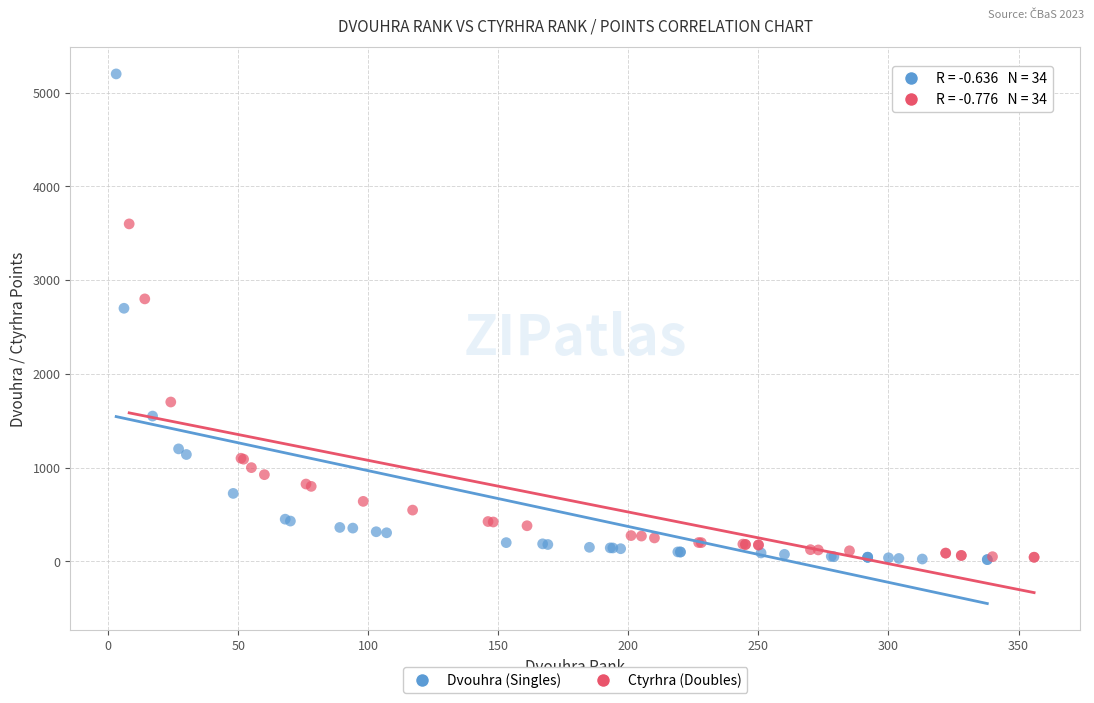

Which series has the largest Y range (max minus min)?

Dvouhra (Singles)